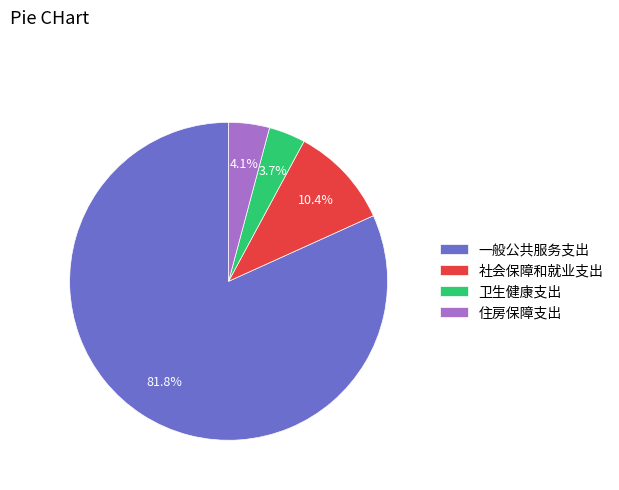

To the nearest percent, what portion does 卫生健康支出 represent?

4%